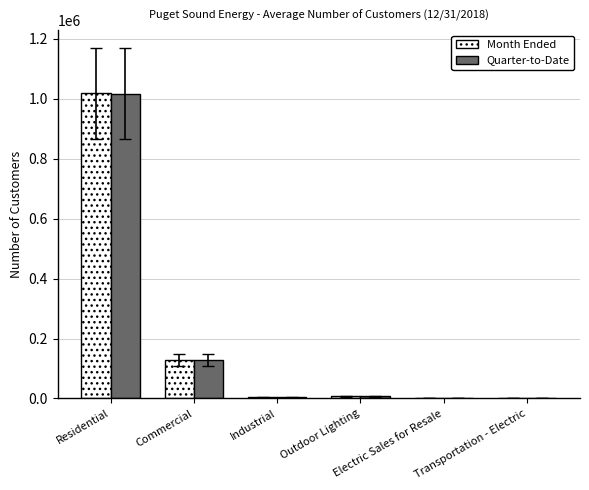

What is the maximum value for Quarter-to-Date?

1016247